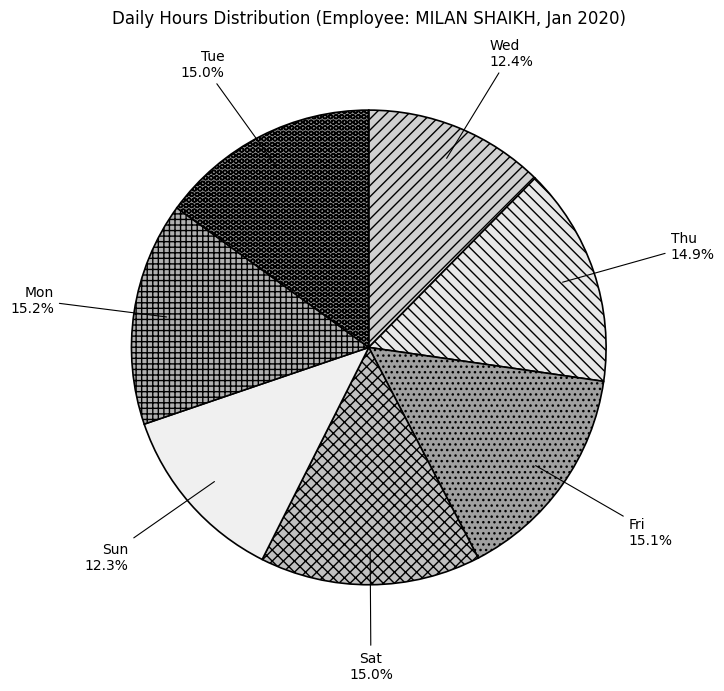

Count the number of slices in the pie.

7